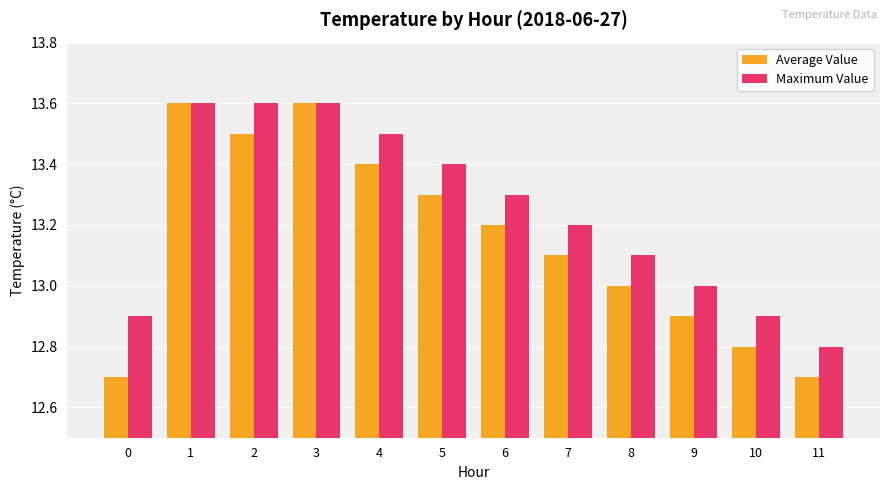

Which series has the largest total across all categories?

Maximum Value